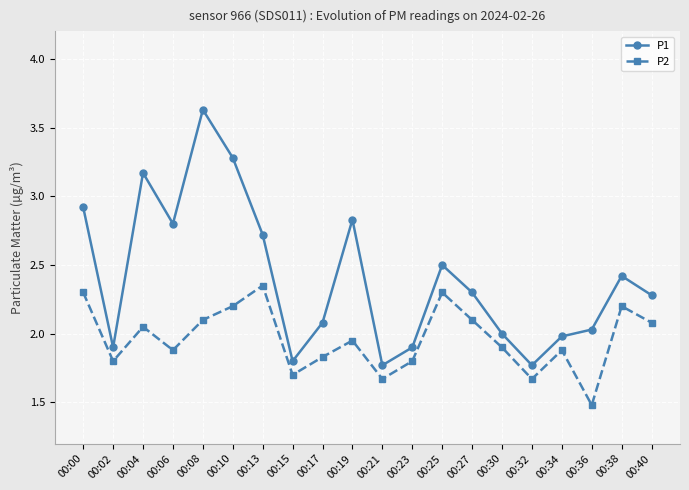

Is this an area chart (filled region under the line)?

No